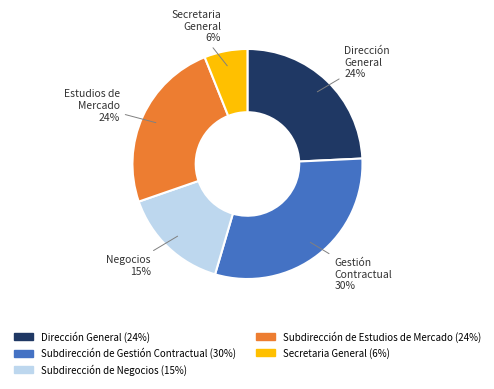

To the nearest percent, what is the average slice percentage?

20%